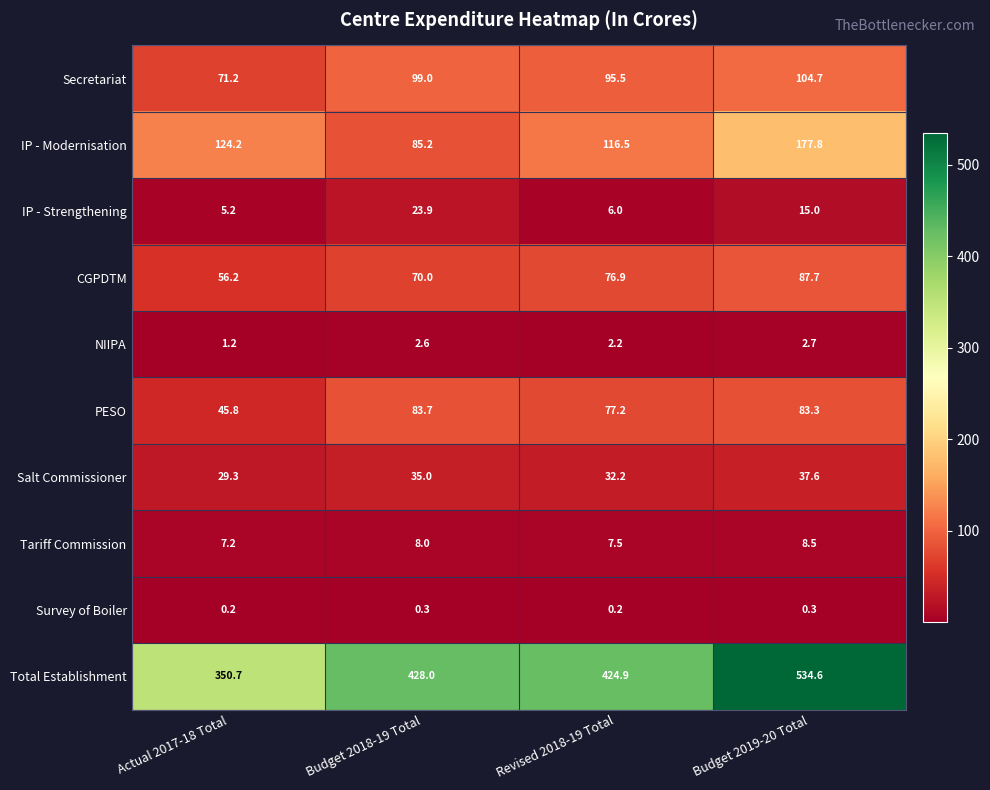

Which series changed the most between Revised 2018-19 Total and Budget 2019-20 Total?

Total Establishment